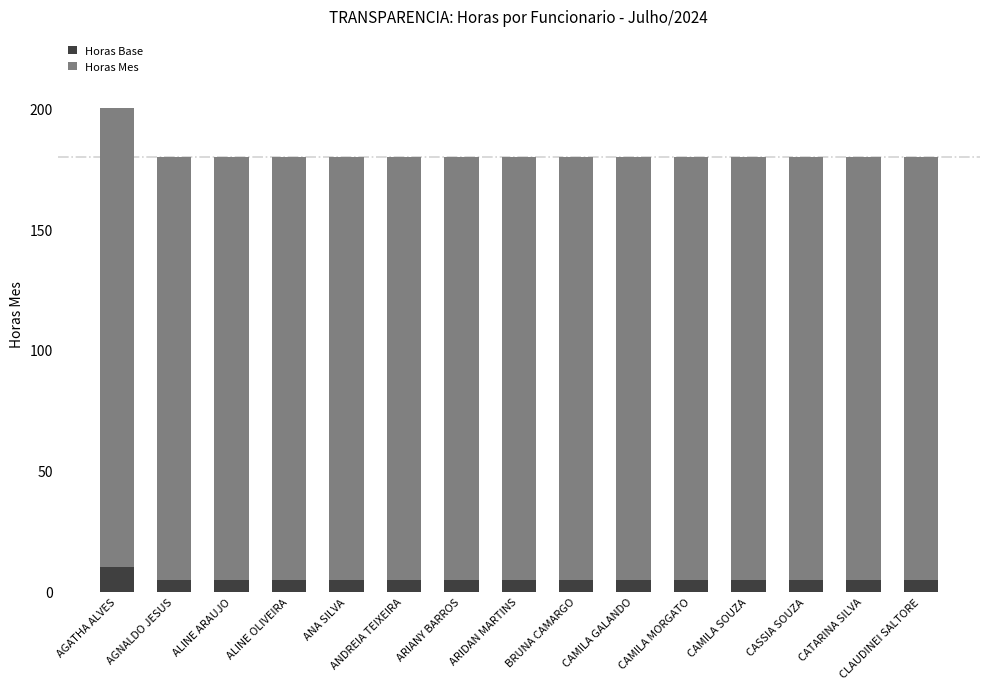

What is the difference between the maximum and second lowest values in the Horas Base series?

5